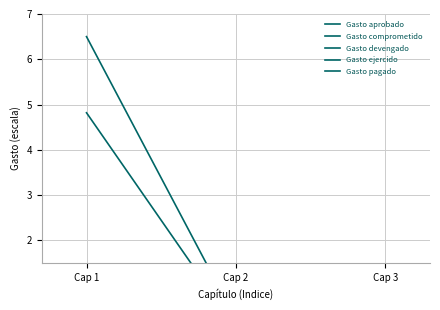

What is the total value across all series at Cap 3?

5.8